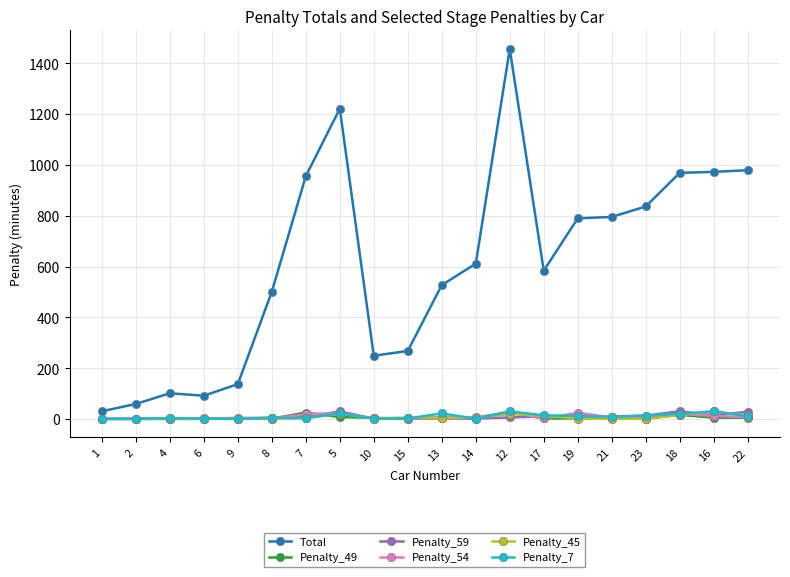

At how many categories does at least one series exceed 826?

7